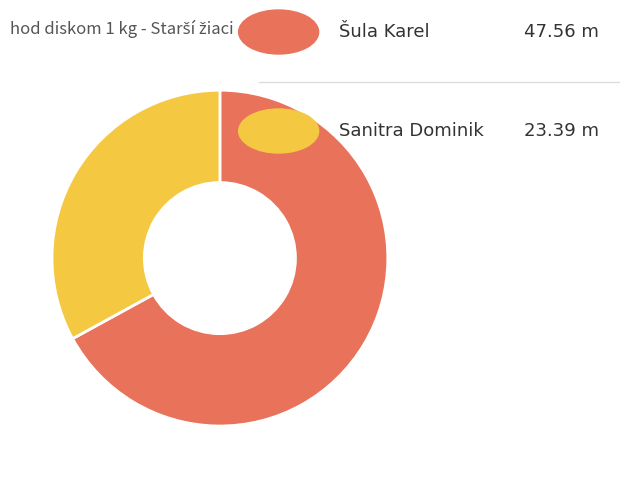

Does any single category account for the majority?

Yes